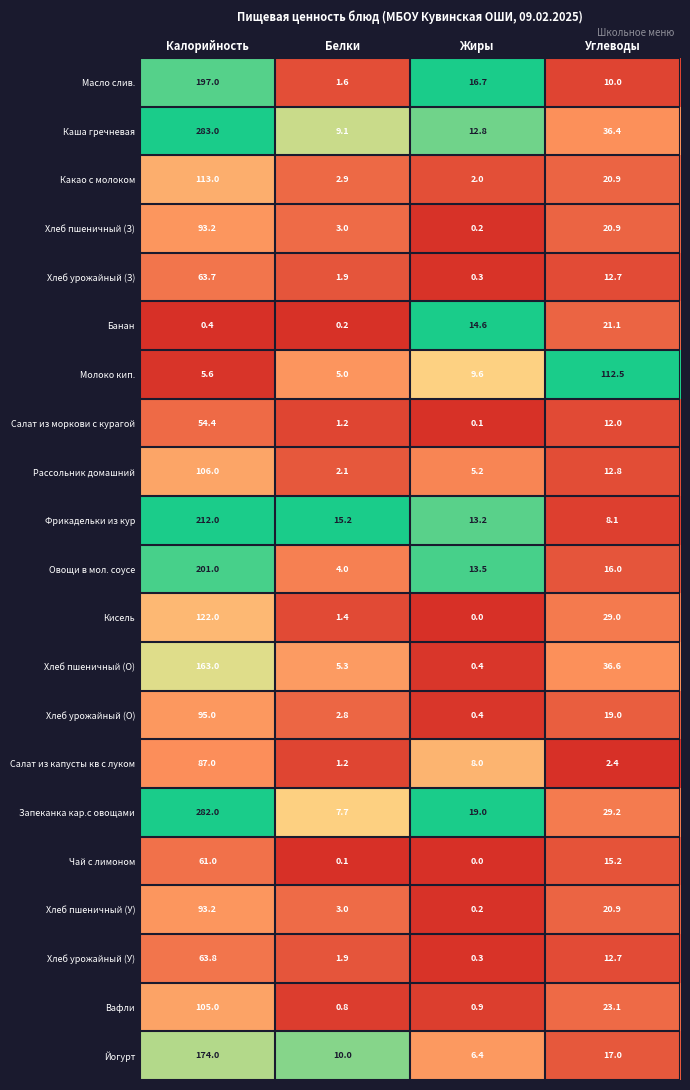

At which label does Фрикадельки из кур first exceed 15?

Калорийность